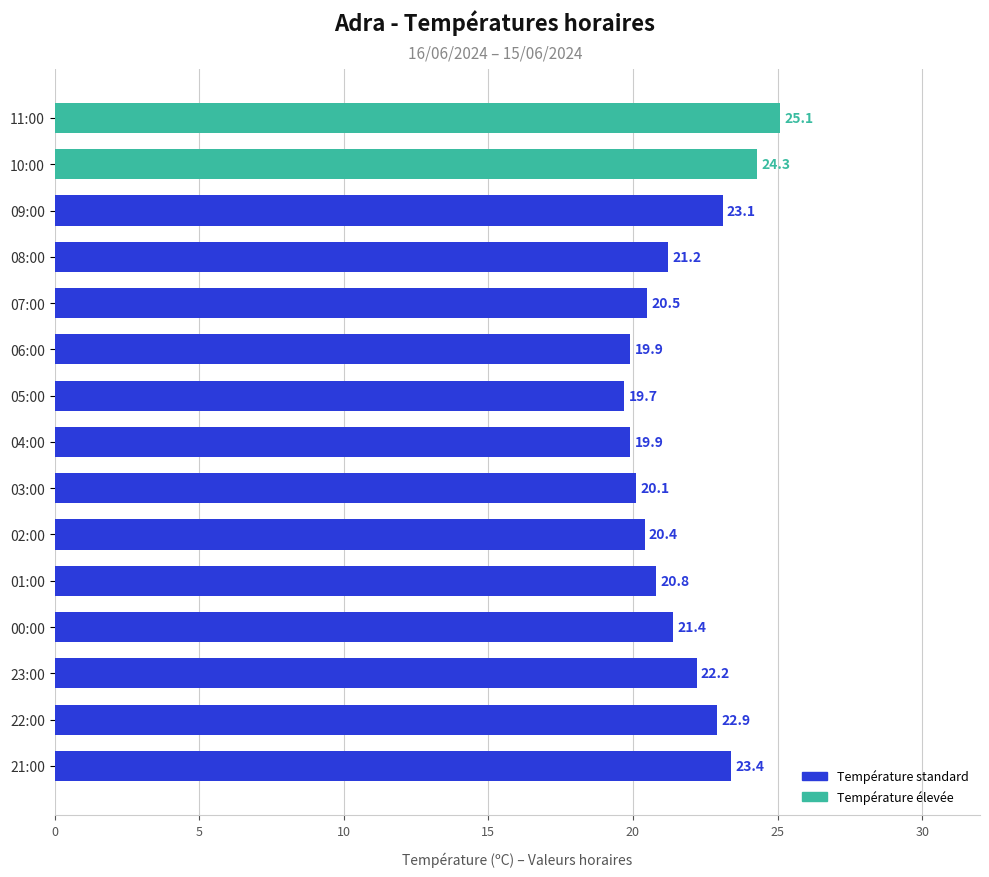

Between 05:00 and 23:00, which is larger?

23:00